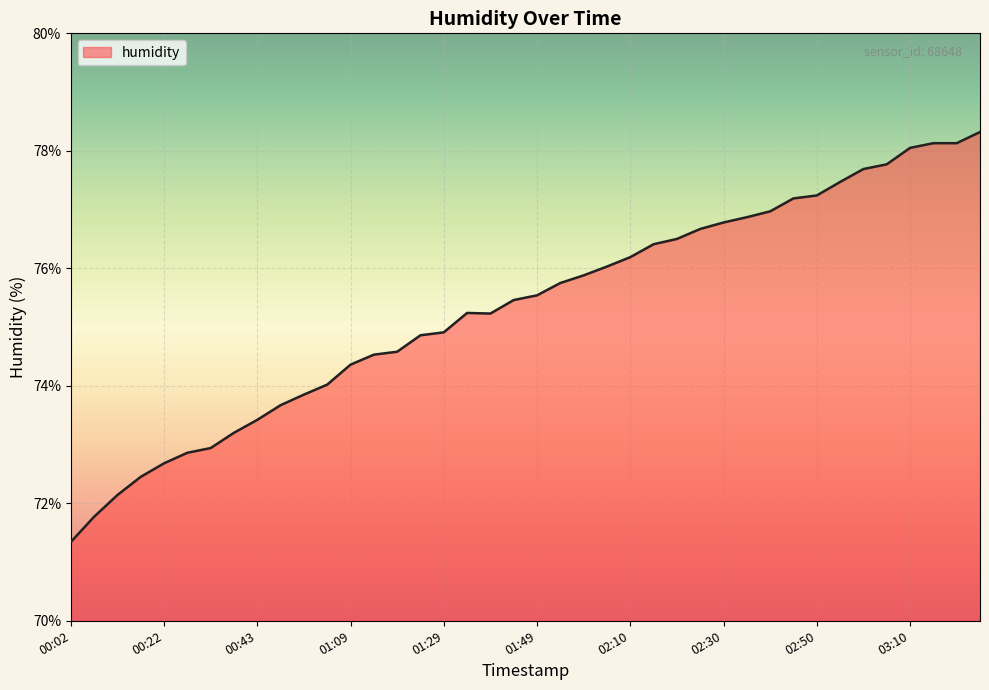

What is the greatest value displayed?

78.3